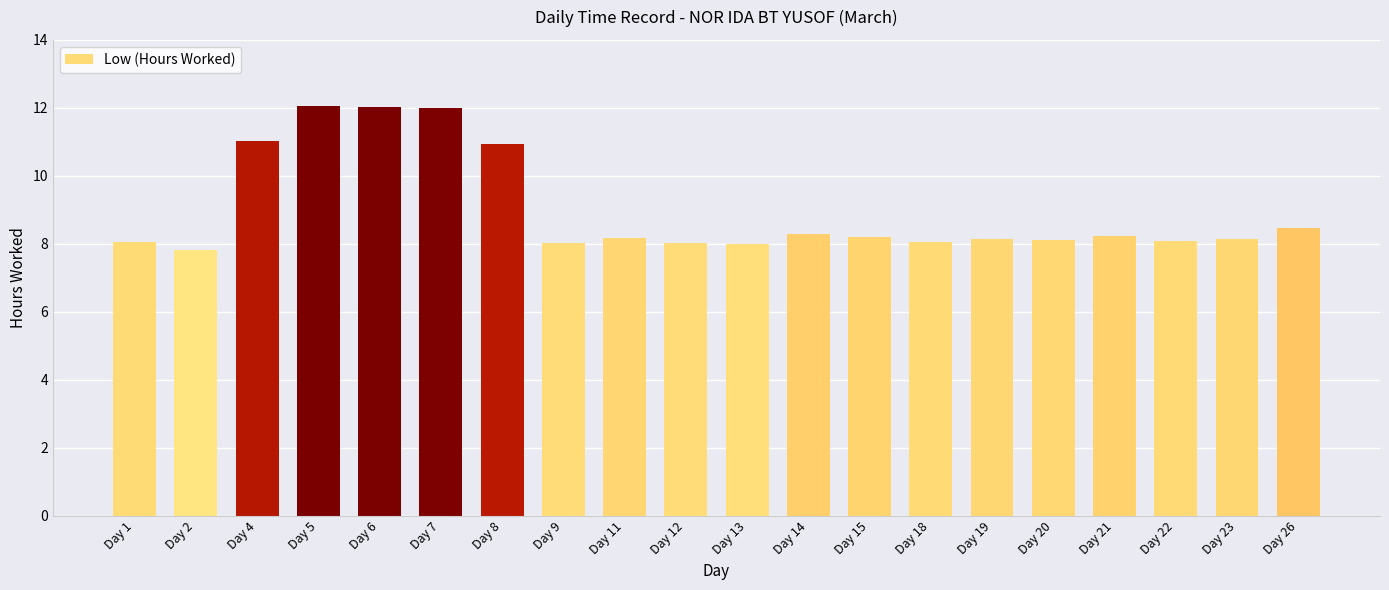

What is the value of the 9th bar from the left?

8.2